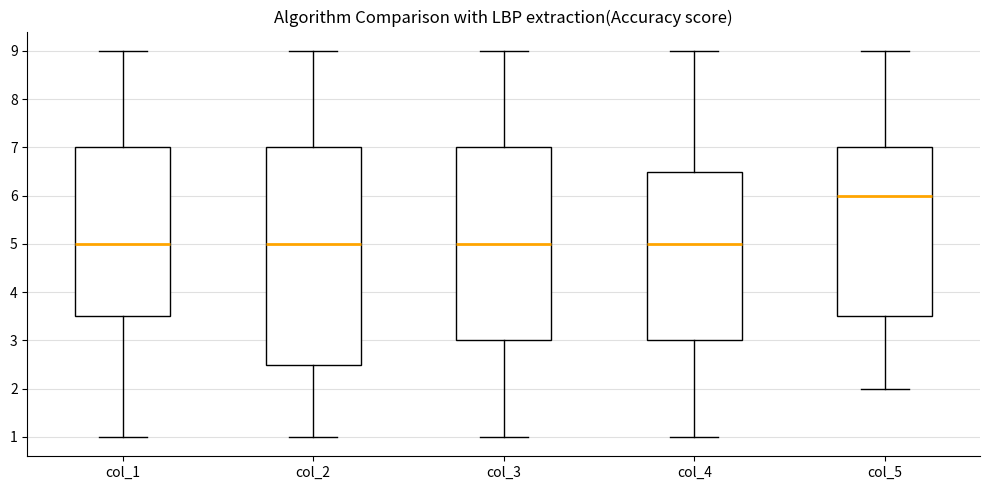

Comparing the boxes themselves (not the whiskers), which one is the tallest?

col_2